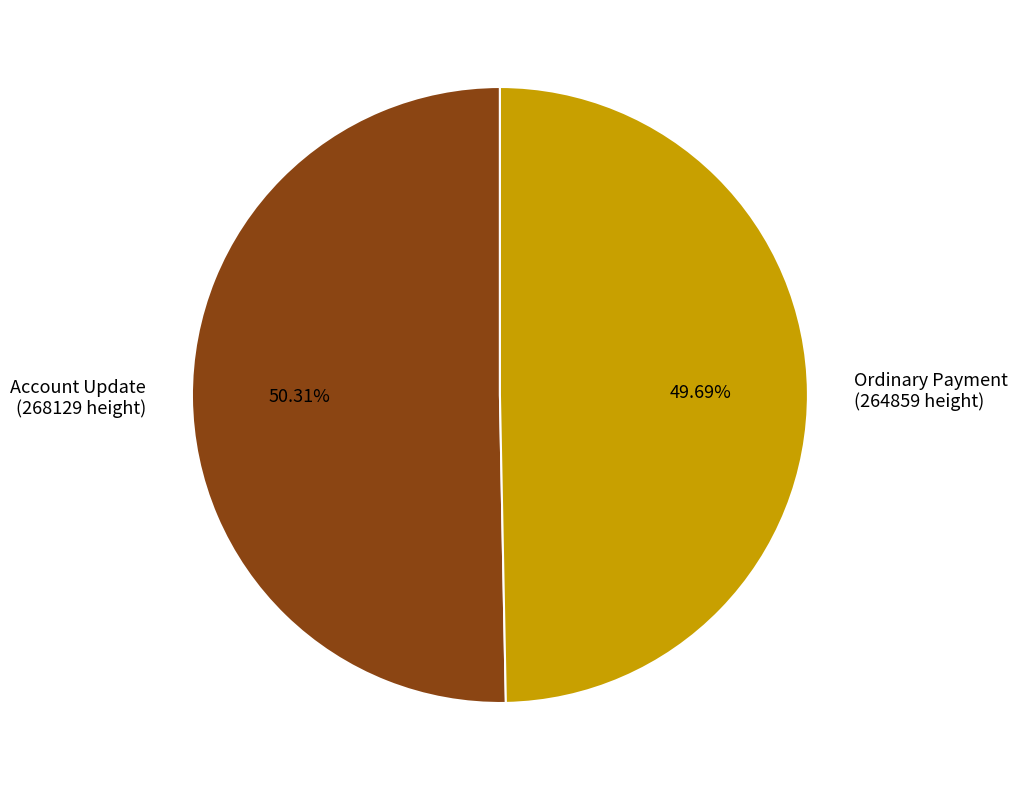

Do Ordinary Payment (264859 height) and Account Update (268129 height) together represent more than half of the pie?

Yes